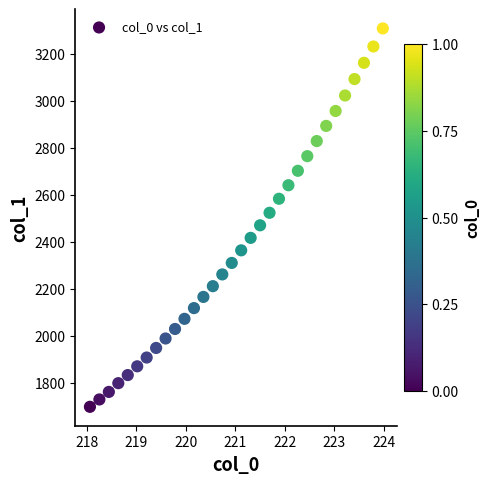

What is the range of X values (max minus min)?

5.9